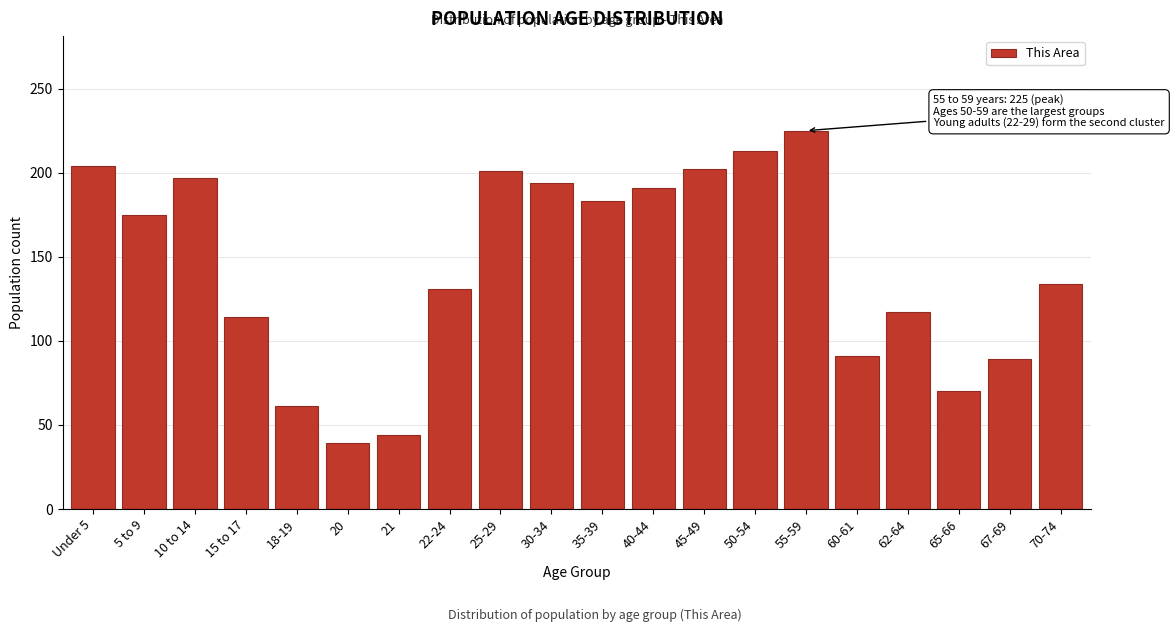

What is the greatest value displayed?

225